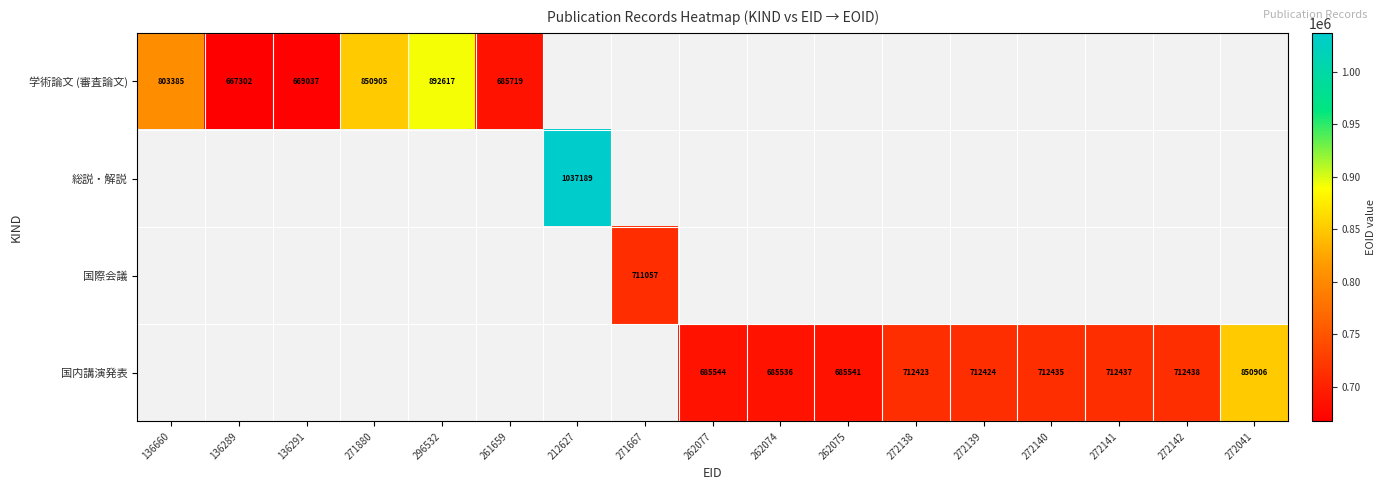

The 国内講演発表 series shows 1146307 at 272138. True or false?

False